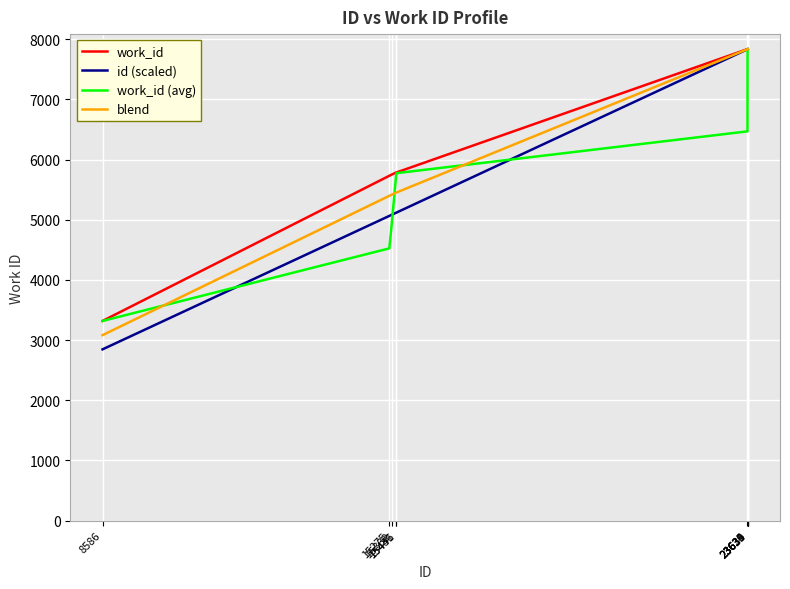

Which series has the largest range (max minus min)?

id (scaled)